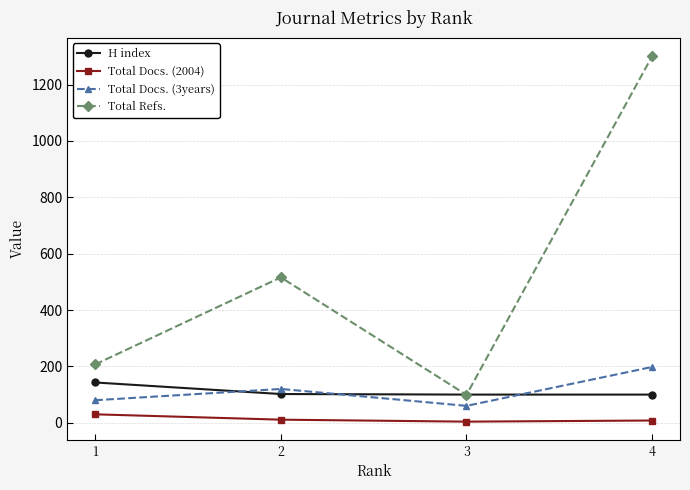

What is the average value of the Total Docs. (2004) series?

13